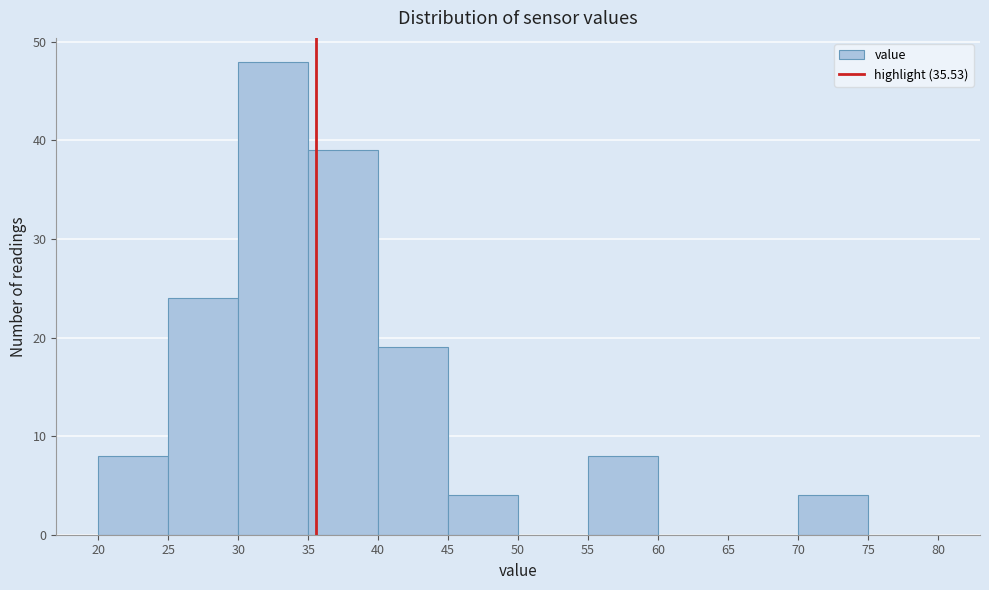

Reading left to right, list every bar in this chart as the range it spans on the x-axis followed by its height. The values are not printed on the chart, so give them approximately, as read against the axis.

20 to 25: 8
25 to 30: 24
30 to 35: 48
35 to 40: 39
40 to 45: 19
45 to 50: 4
50 to 55: 0
55 to 60: 8
60 to 65: 0
65 to 70: 0
70 to 75: 4
75 to 80: 0